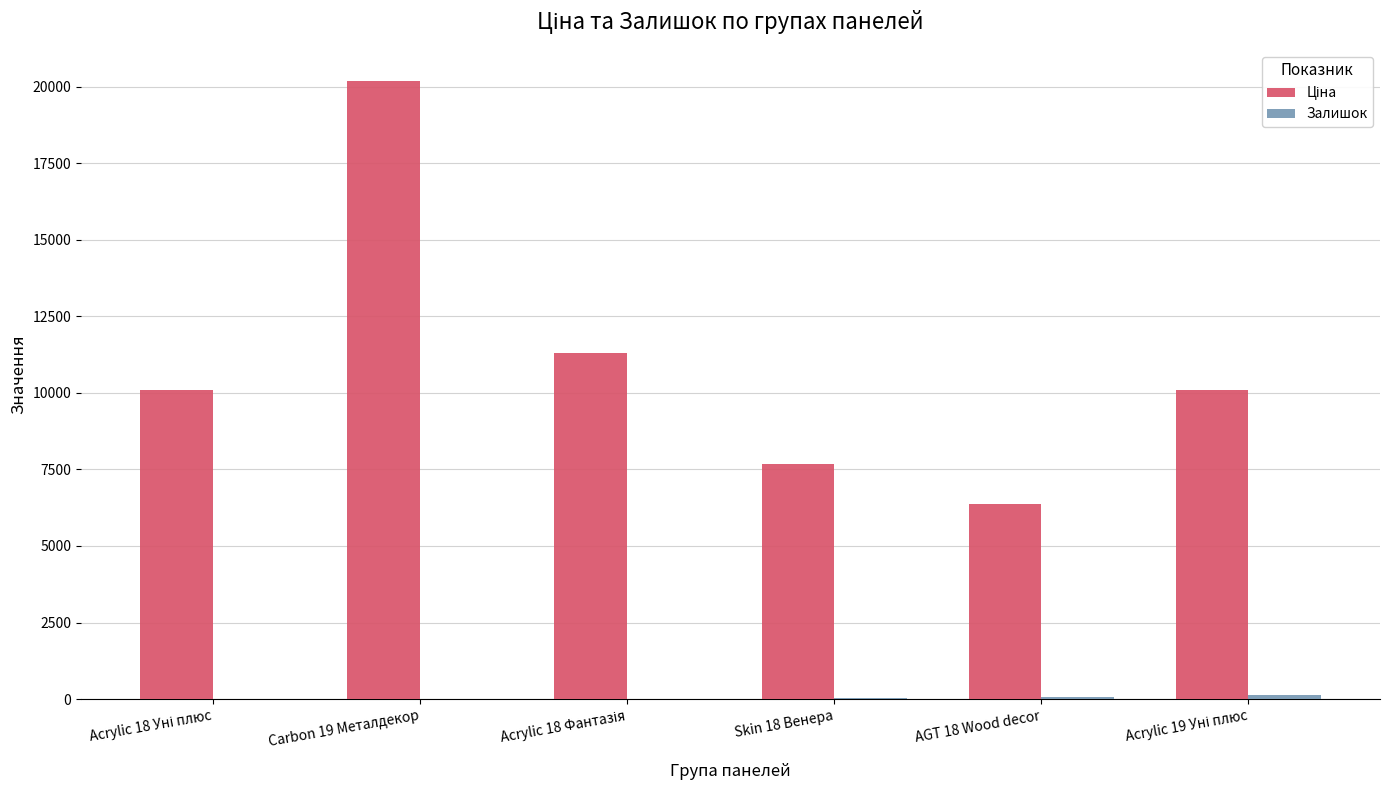

Which label corresponds to the largest value in the chart?

Carbon 19 Металдекор